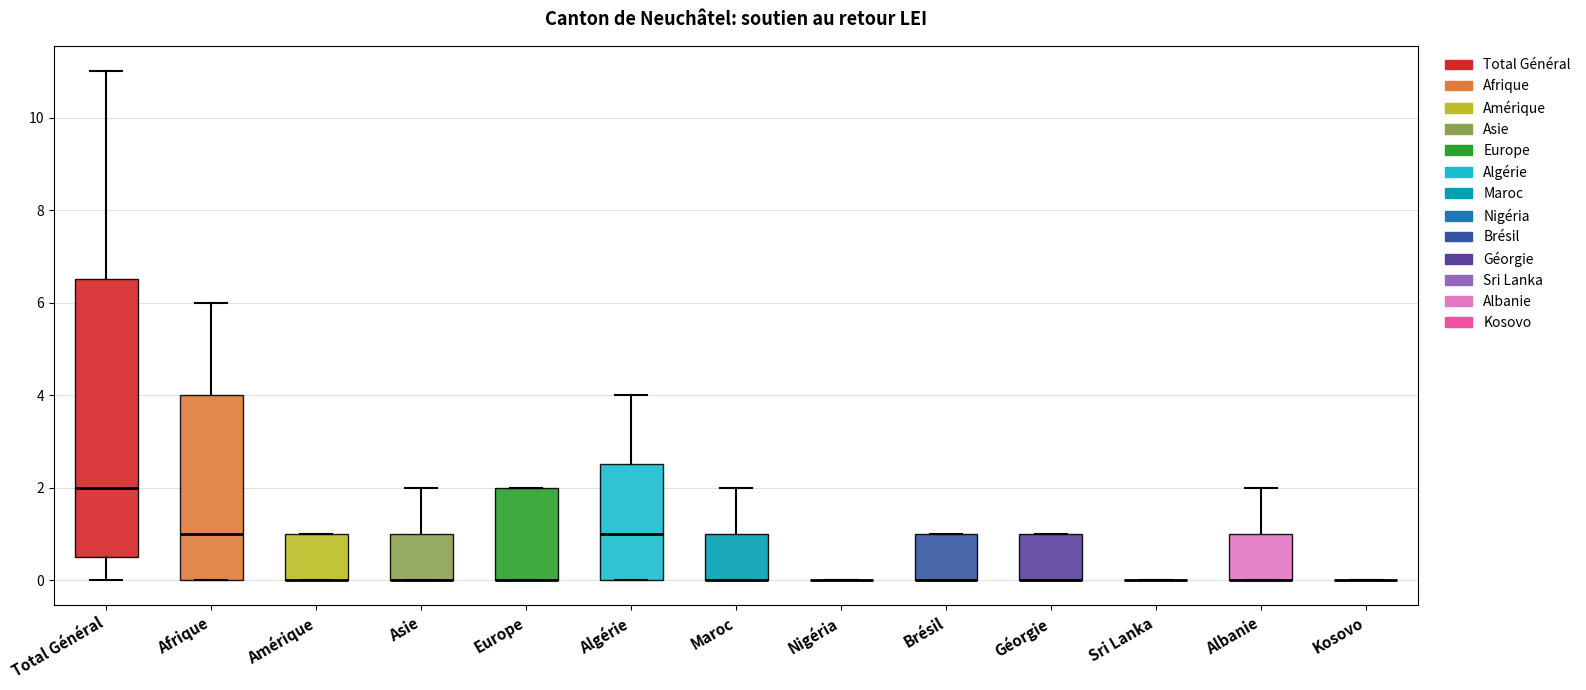

Reading left to right, transcribe this box plot: for each box, give where its median line is, the range the box spans, and where its two whiskers end, as read against the y-axis. The values are not printed on the chart, so give them approximately, as read against the axis.

Total Général: median 2.0, box 0.6 to 6.6, whiskers 0.0 to 11.0
Afrique: median 1.0, box 0.0 to 4.0, whiskers 0.0 to 6.0
Amérique: median 0.0 (drawn on the box's lower edge), box 0.0 to 1.0, whiskers 0.0 to 1.0
Asie: median 0.0 (drawn on the box's lower edge), box 0.0 to 1.0, whiskers 0.0 to 2.0
Europe: median 0.0 (drawn on the box's lower edge), box 0.0 to 2.0, whiskers 0.0 to 2.0
Algérie: median 1.0, box 0.0 to 2.6, whiskers 0.0 to 4.0
Maroc: median 0.0 (drawn on the box's lower edge), box 0.0 to 1.0, whiskers 0.0 to 2.0
Nigéria: box collapsed to a line at 0.0, whiskers 0.0 to 0.0
Brésil: median 0.0 (drawn on the box's lower edge), box 0.0 to 1.0, whiskers 0.0 to 1.0
Géorgie: median 0.0 (drawn on the box's lower edge), box 0.0 to 1.0, whiskers 0.0 to 1.0
Sri Lanka: box collapsed to a line at 0.0, whiskers 0.0 to 0.0
Albanie: median 0.0 (drawn on the box's lower edge), box 0.0 to 1.0, whiskers 0.0 to 2.0
Kosovo: box collapsed to a line at 0.0, whiskers 0.0 to 0.0